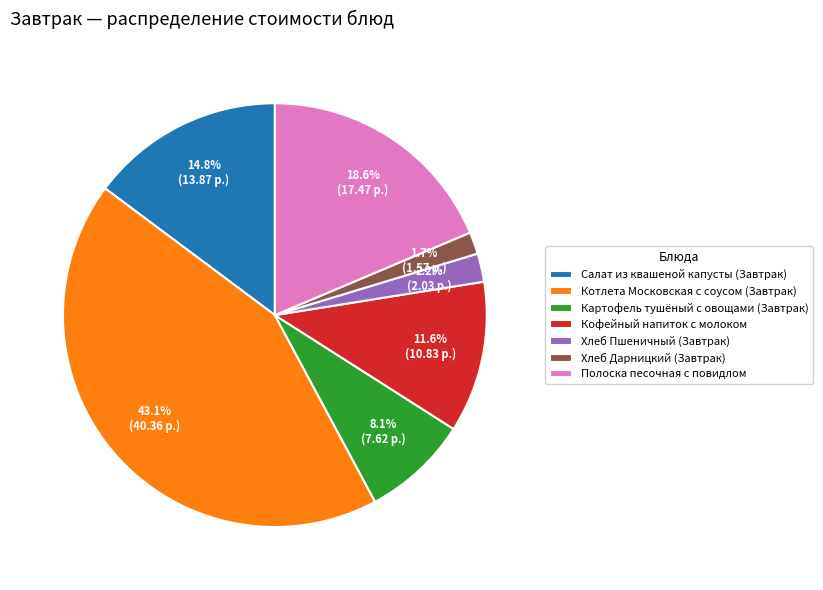

True or false: Салат из квашеной капусты (Завтрак) accounts for 15% of the total.

True